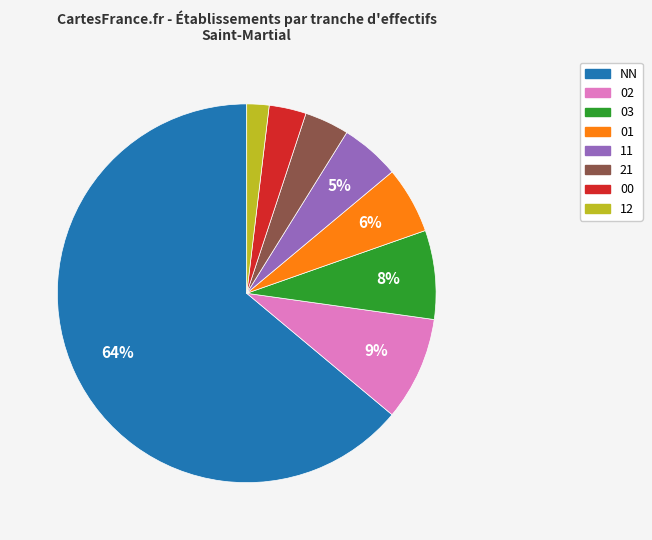

Is it true that 01 is 1% of the pie?

False